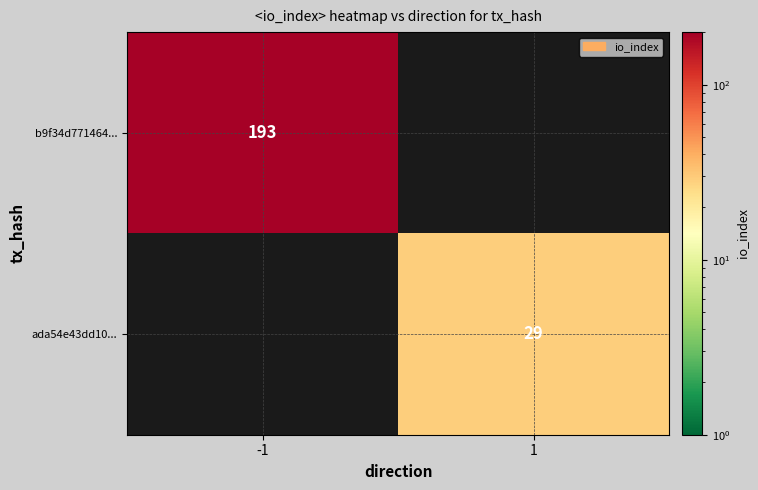

Is the value of b9f34d771464... at -1 greater than the value of ada54e43dd10... at 1?

Yes